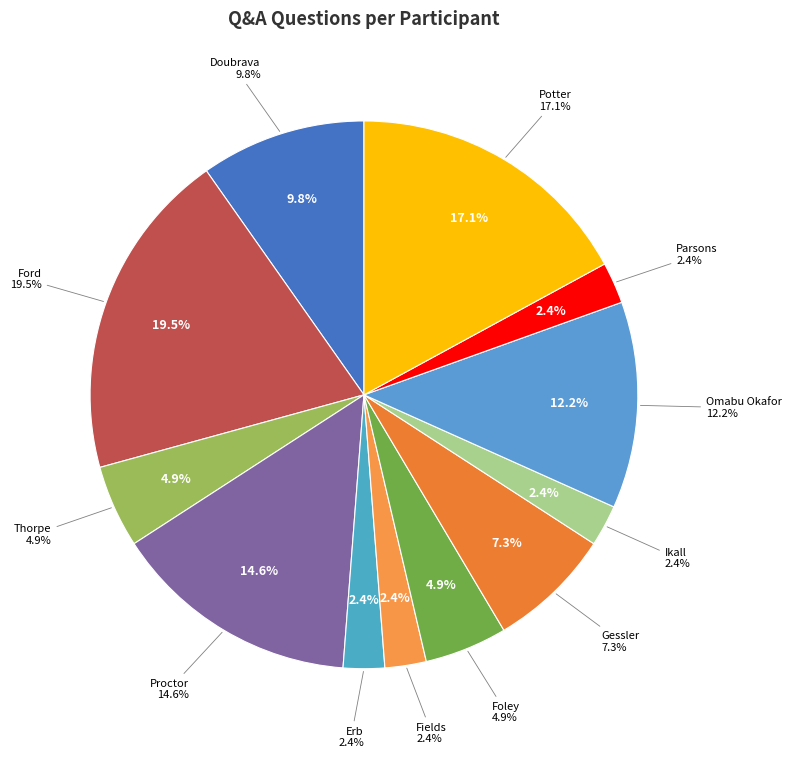

How many slices are in this pie chart?

12